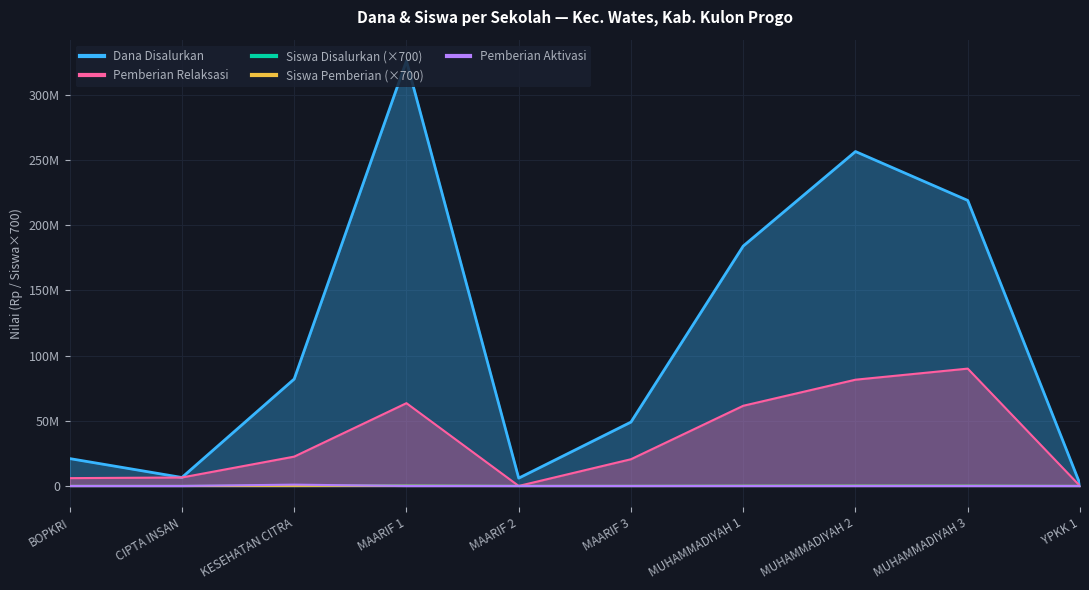

True or false: Pemberian Relaksasi has more than 1 interior local peaks.

True